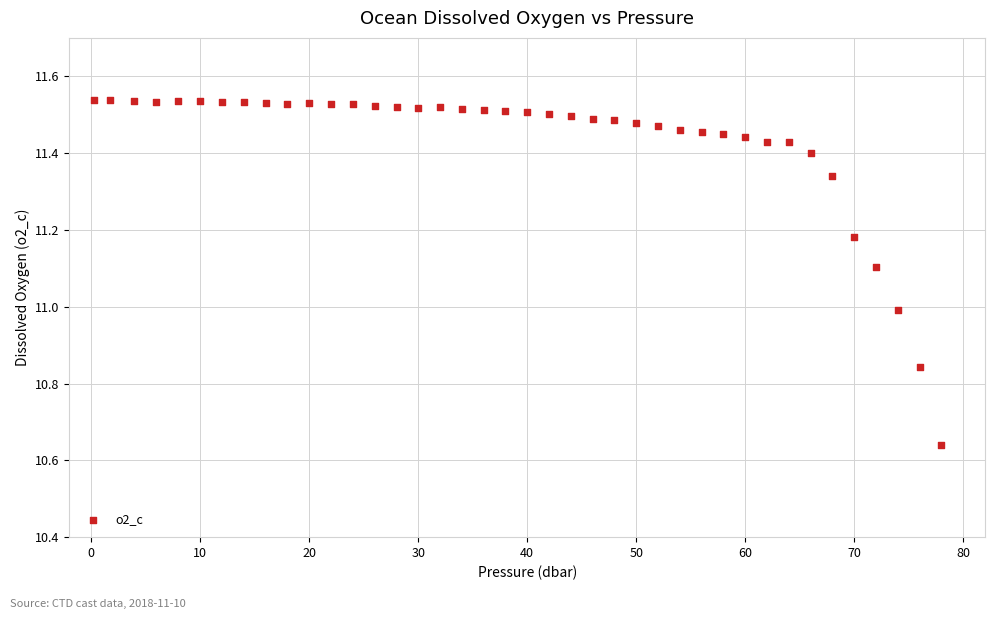

What is the range of X values (max minus min)?

77.7